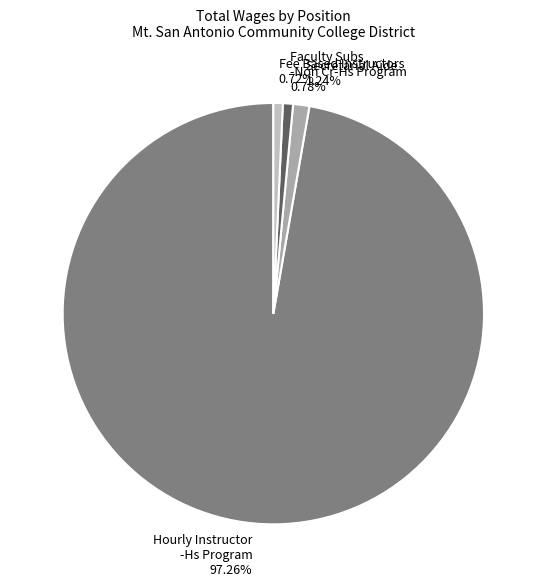

To the nearest percent, what is the difference between the largest and smallest slice percentages?

97%